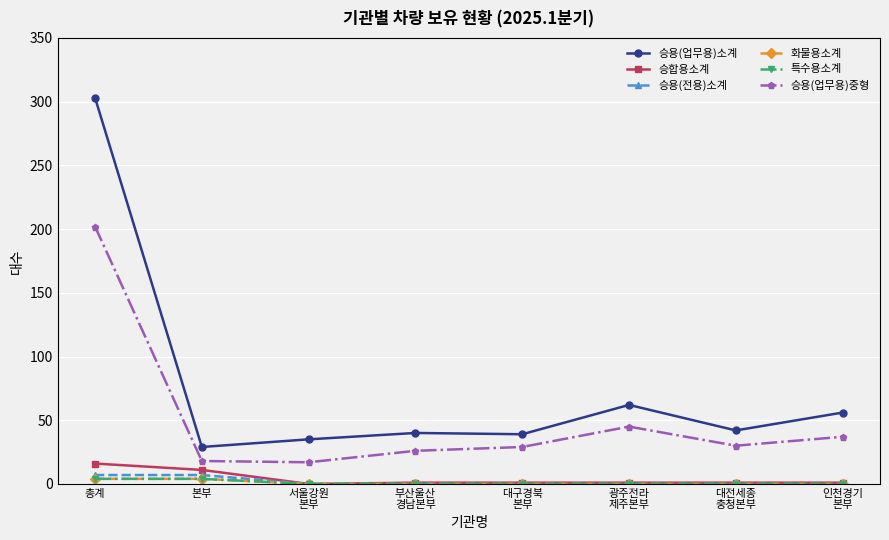

What value does the 승용(업무용)소계 series have at 대구경북
본부?

39